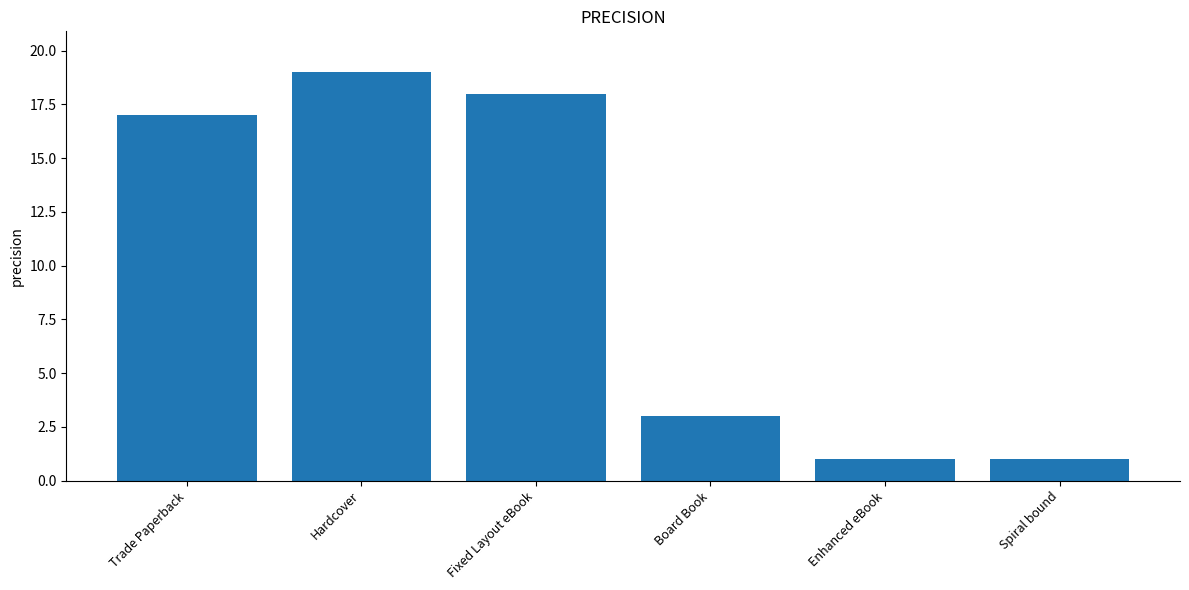

Reading right to left, extract all data points from this chart.

Spiral bound=1	Enhanced eBook=1	Board Book=3	Fixed Layout eBook=18	Hardcover=19	Trade Paperback=17